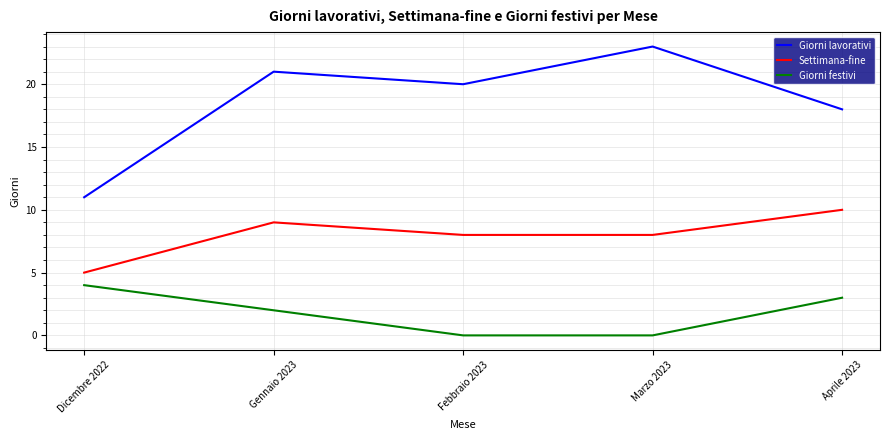

What is the difference between the highest and lowest values at Gennaio 2023?

19